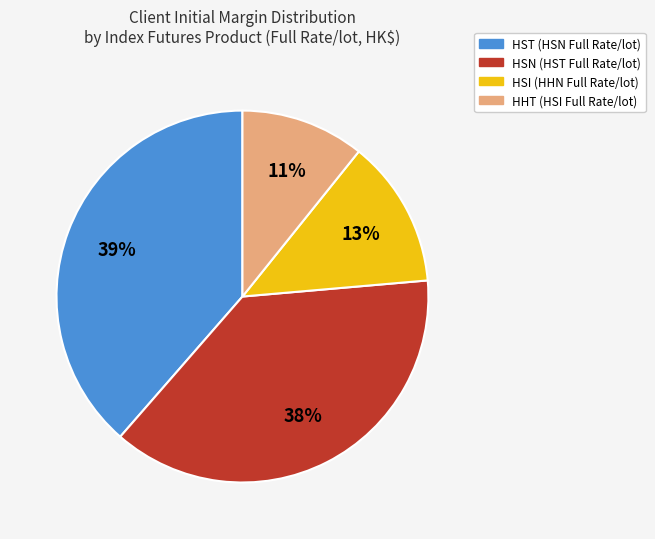

To the nearest percent, what is the difference between the largest and smallest slice percentages?

28%